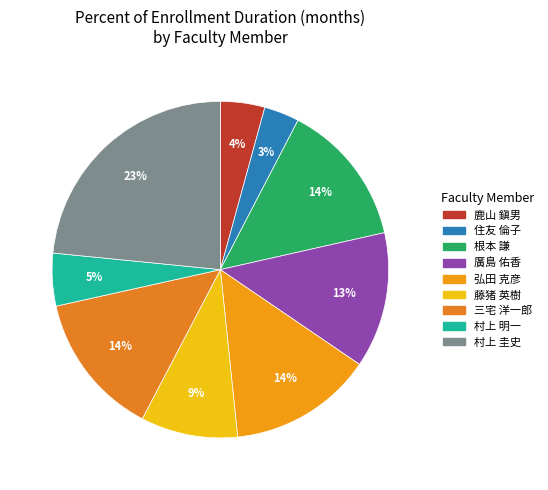

Which category has the smallest portion of the pie?

住友 倫子